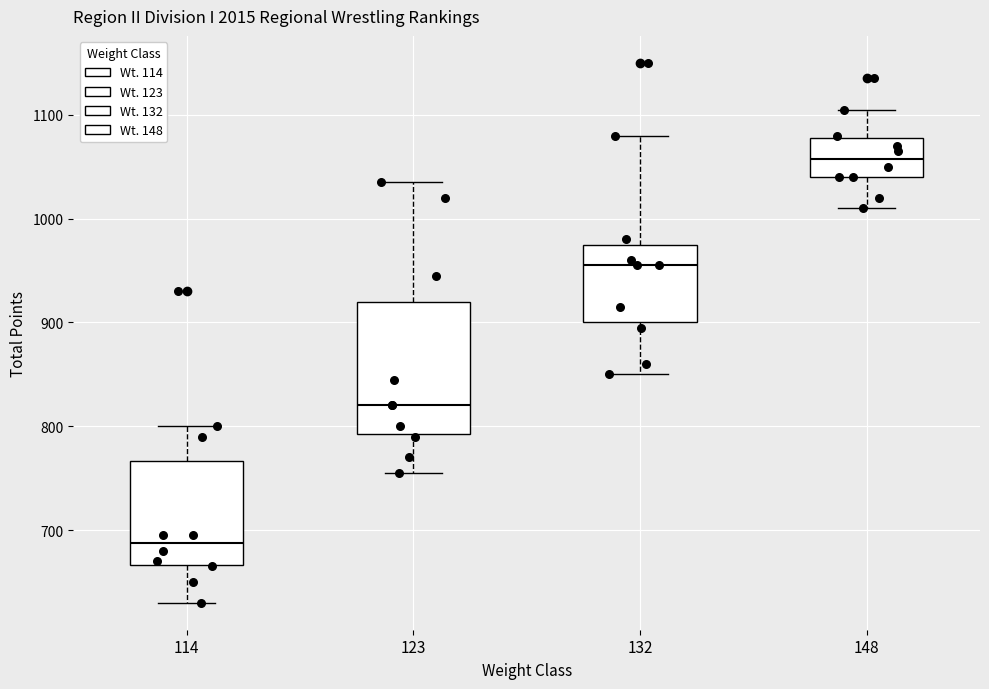

Comparing the boxes themselves (not the whiskers), which one is the tallest?

123